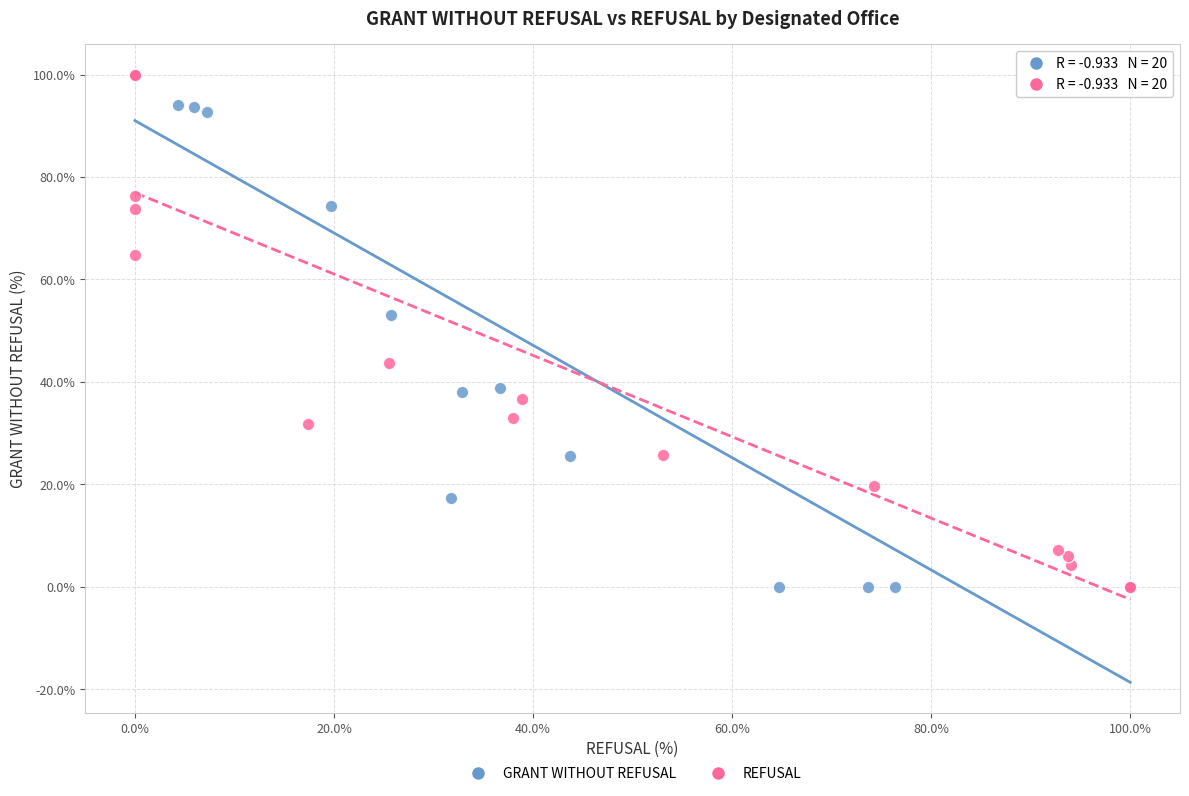

What are all the series names shown in the legend?

GRANT WITHOUT REFUSAL, REFUSAL